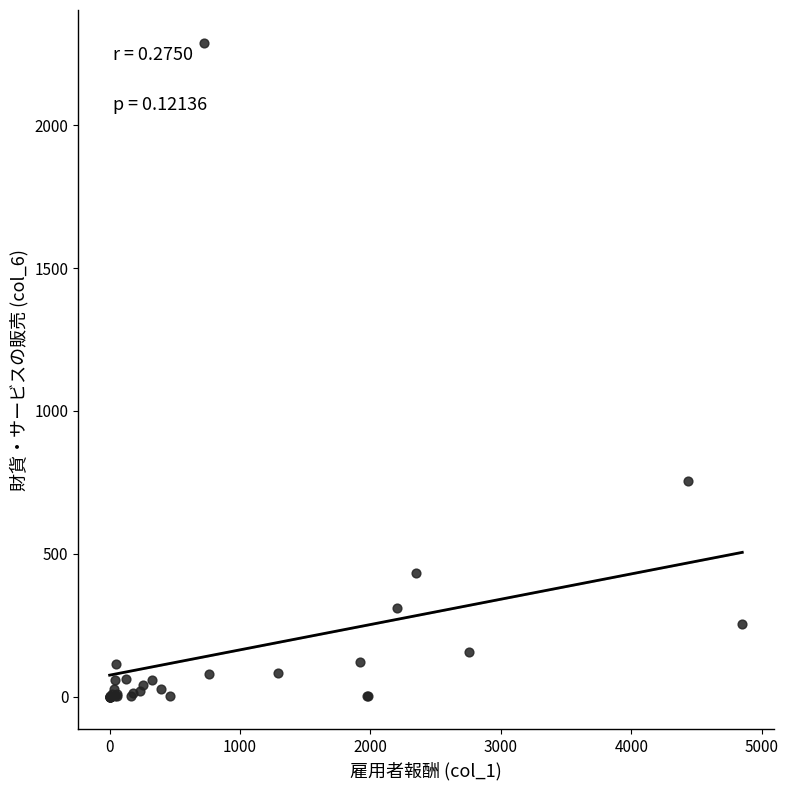

What Y value in the scatter plot is closest to 1144?

753.7